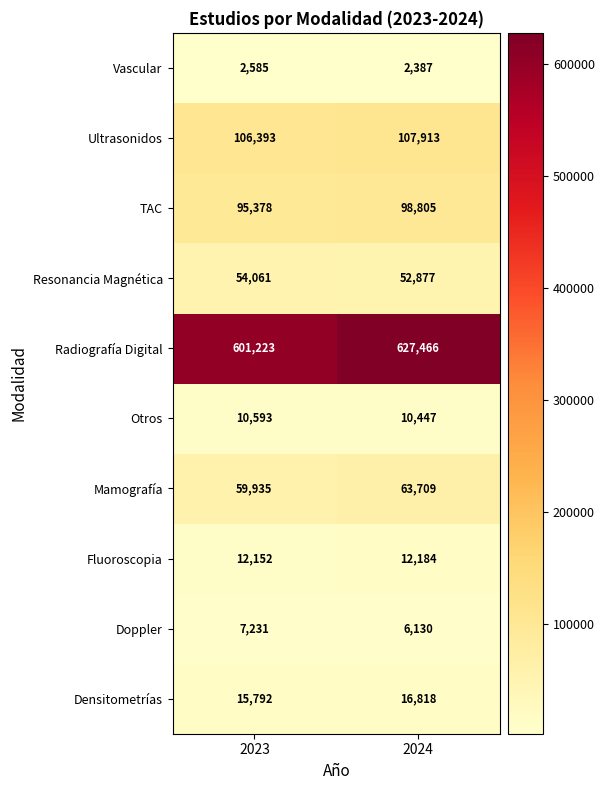

Which series has the largest total across all categories?

Radiografía Digital